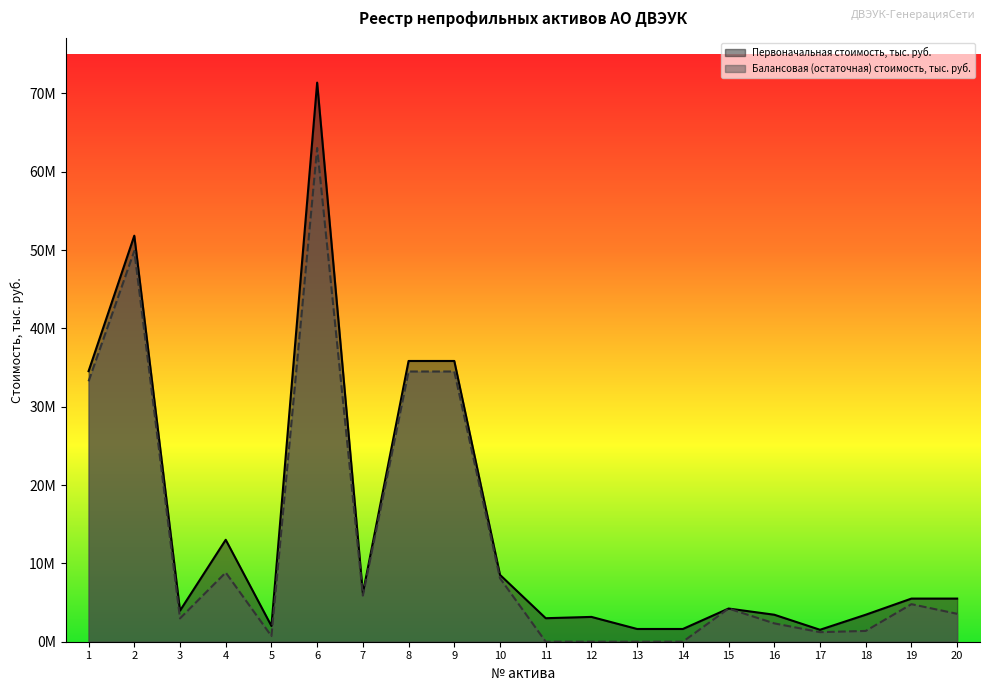

In Первоначальная стоимость, тыс. руб., how many points are higher than both neighbors (excluding endpoints)?

5